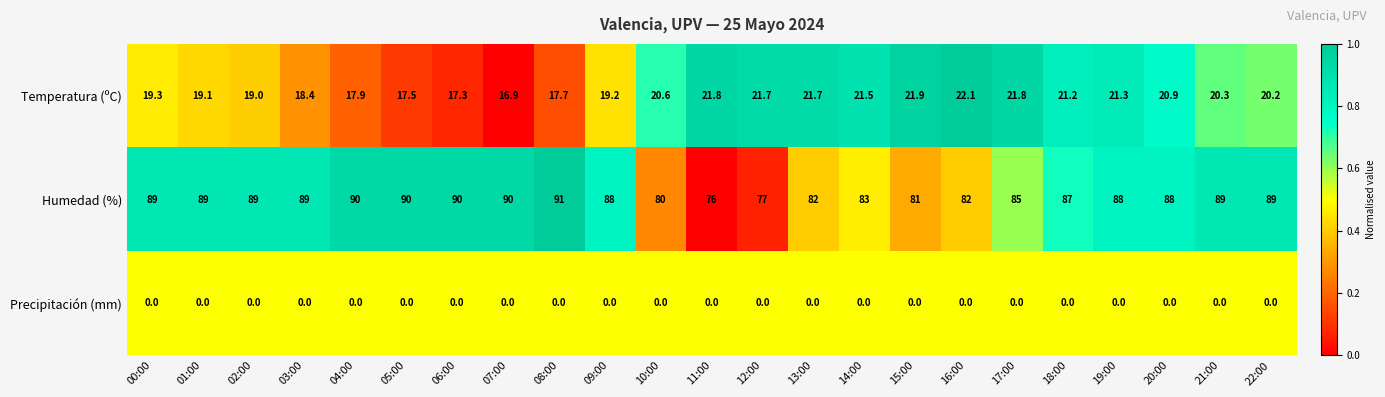

Where is Temperatura (ºC) nearest to the value 19?

02:00